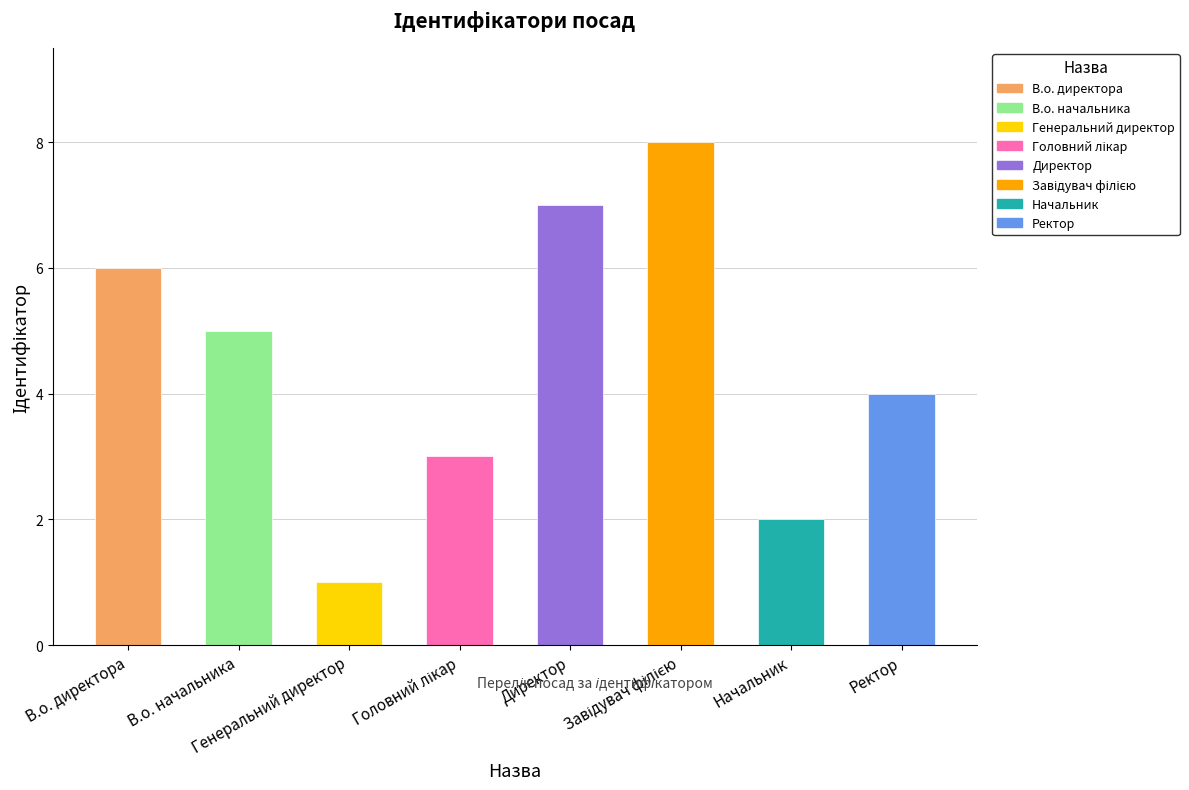

What is the difference between the maximum and minimum values?

7